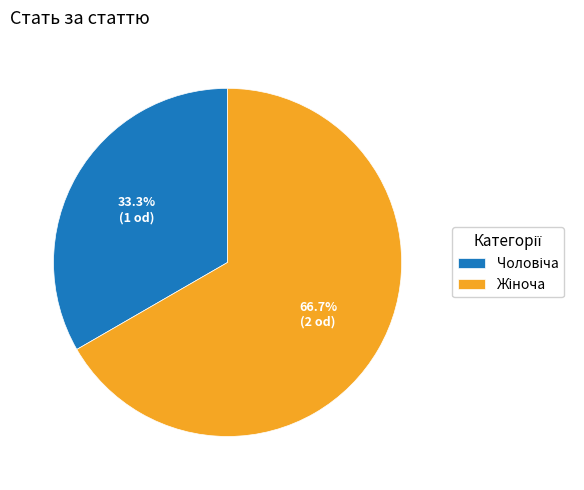

To the nearest percent, what is the difference between the largest and smallest slice percentages?

33%